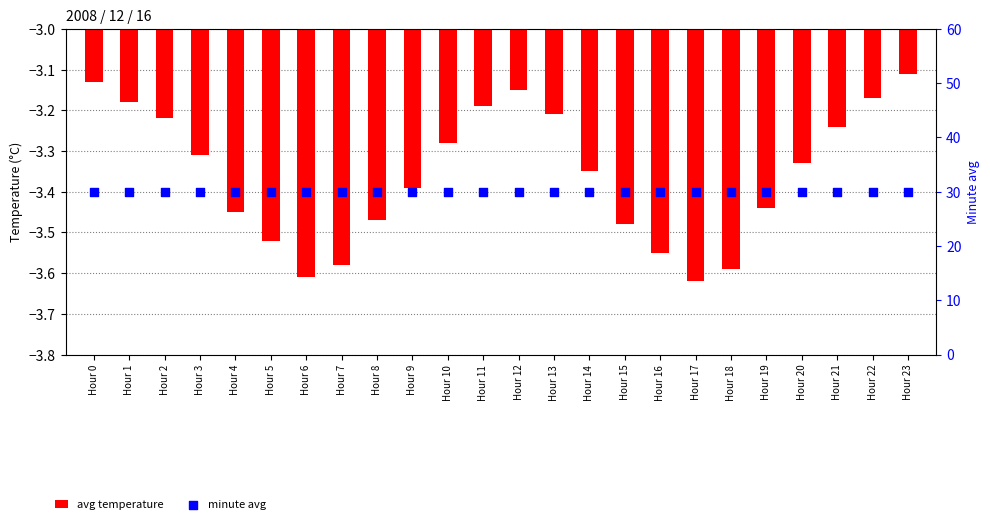

Which series has the largest total across all categories?

minute avg